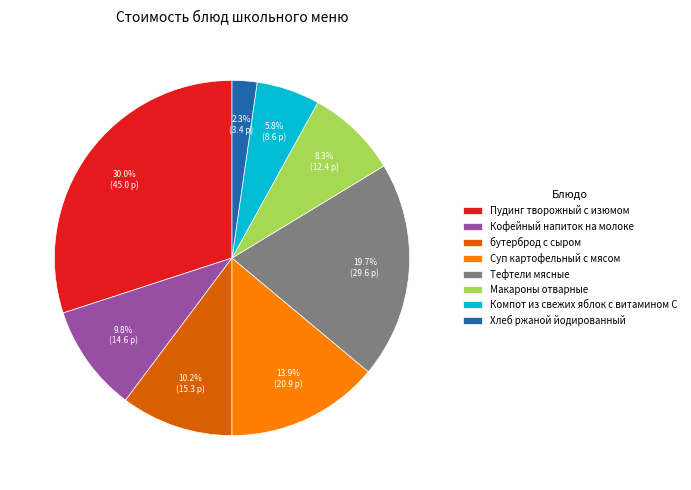

To the nearest percent, what portion does бутерброд с сыром represent?

10%